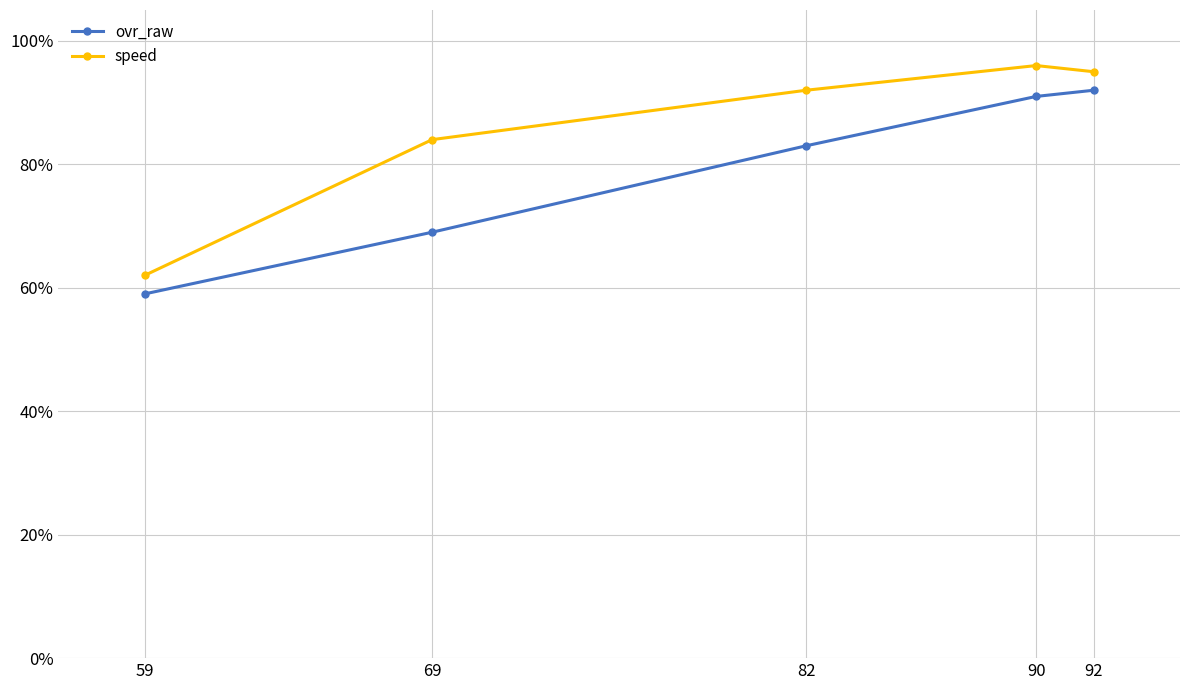

Rank the series at 82 from highest to lowest value.

speed, ovr_raw